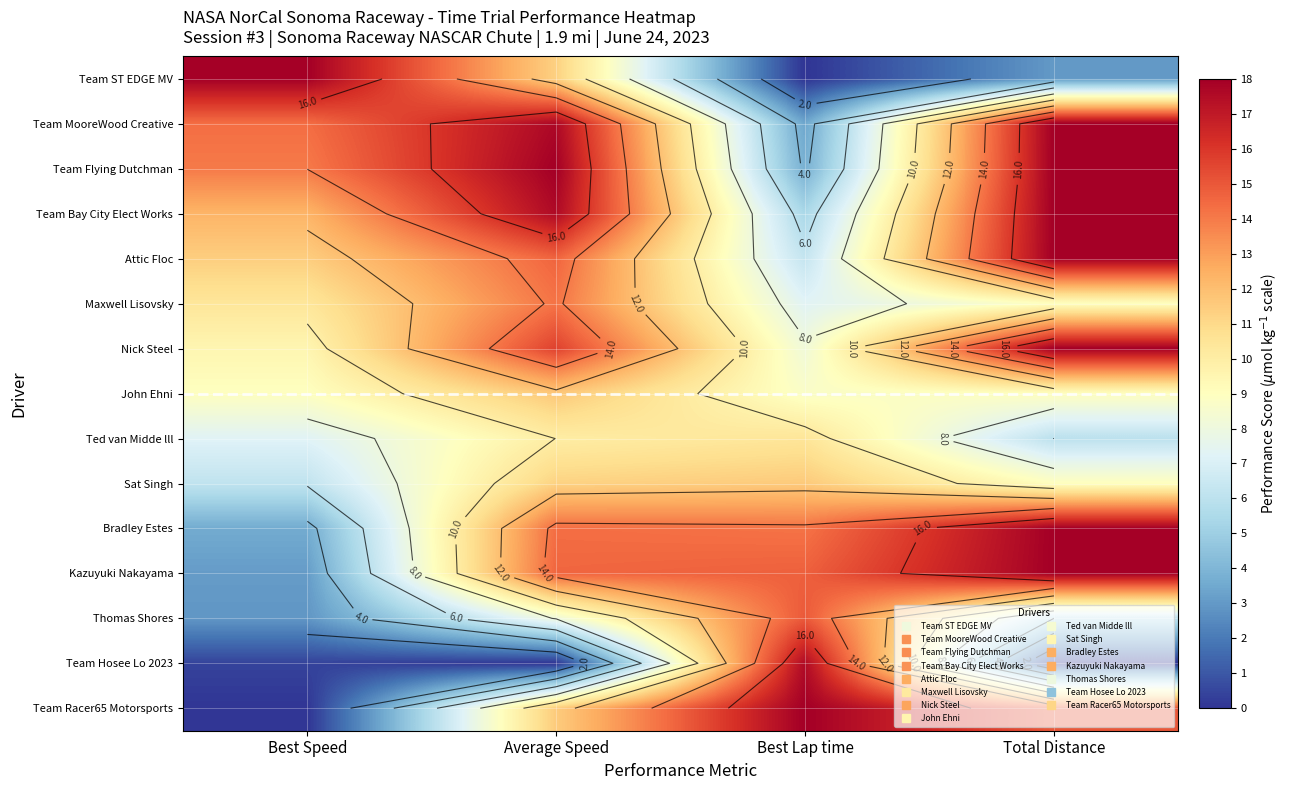

What value does the Team Bay City Elect Works series have at Best Speed?

12.3